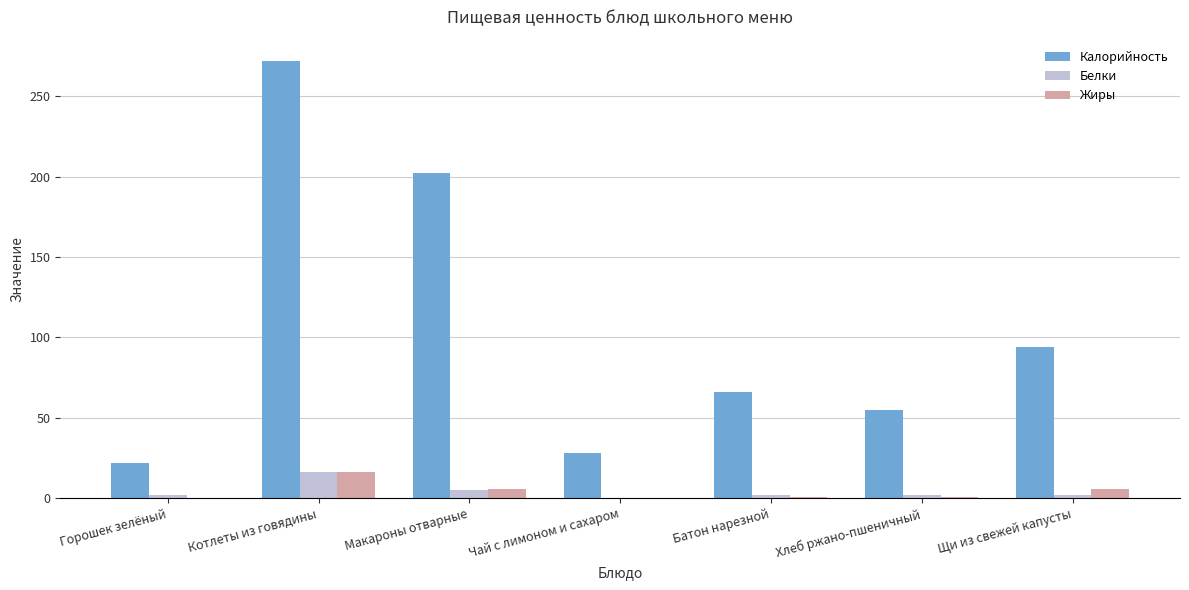

The Белки series shows 1.8 at Хлеб ржано-пшеничный. True or false?

True